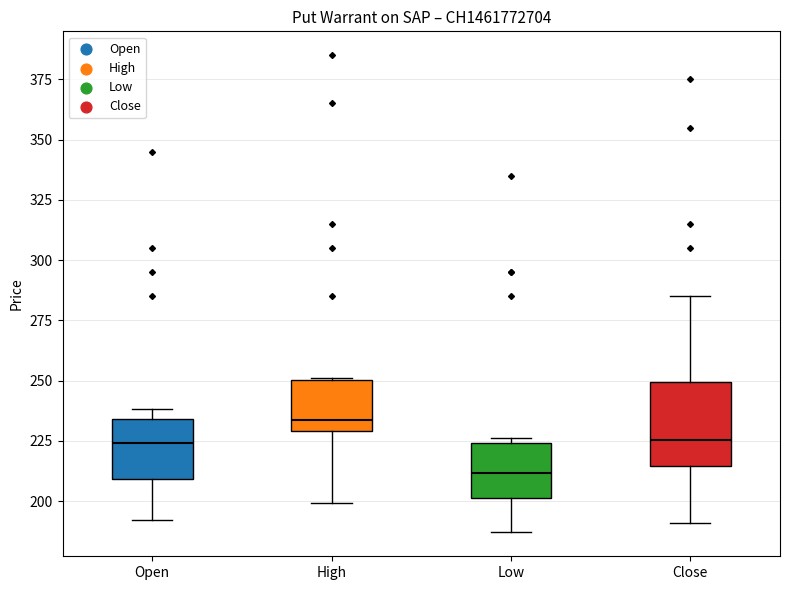

Reading left to right, transcribe this box plot: for each box, give where its median line is, the range the box spans, and where its two whiskers end, as read against the y-axis. The values are not printed on the chart, so give them approximately, as read against the axis.

Open: median 225, box 210 to 235, whiskers 190 to 240
High: median 235, box 230 to 250, whiskers 200 to 250
Low: median 210, box 200 to 225, whiskers 185 to 225 (just above the box's upper edge)
Close: median 225, box 215 to 250, whiskers 190 to 285